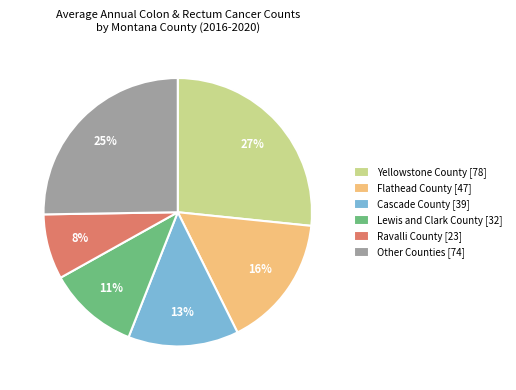

To the nearest percent, what is the average slice percentage?

17%